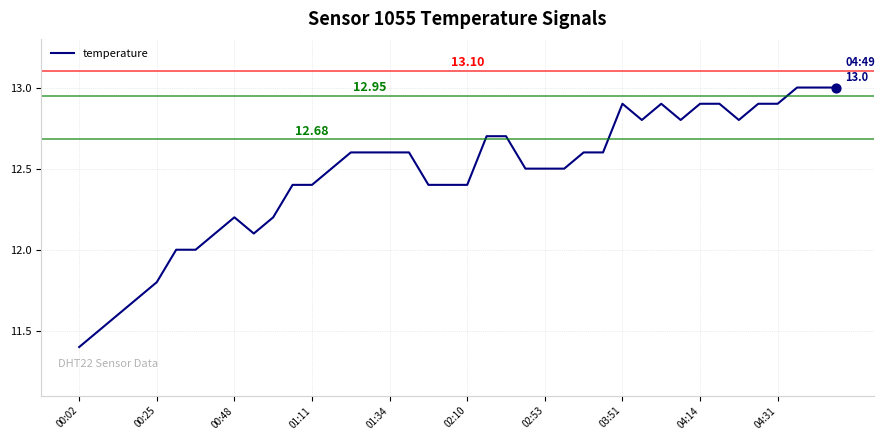

What is the difference between the maximum and minimum values?

1.6